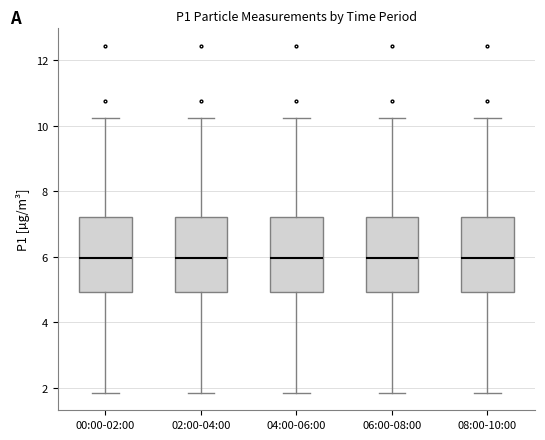

Where does the lower whisker of the box for 02:00-04:00 end on the y-axis? The values are not printed on the chart, so give them approximately, as read against the axis.

1.8